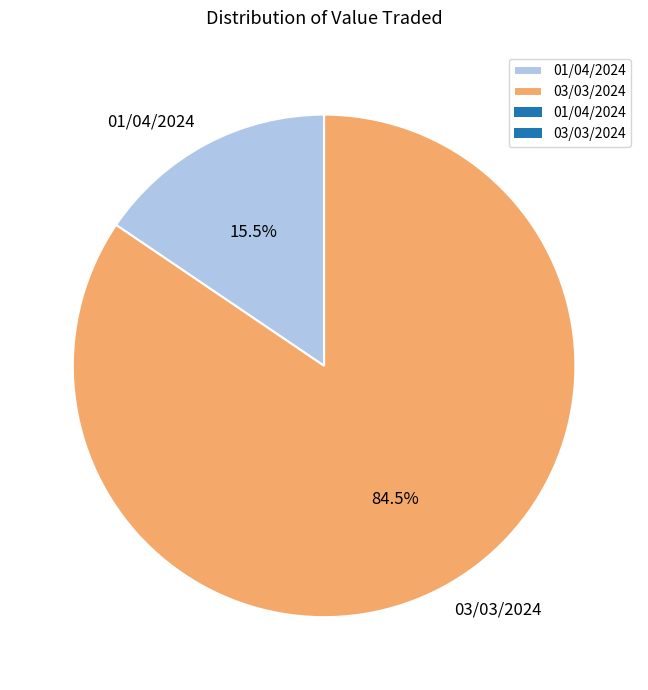

Which slice represents more than half of the pie?

03/03/2024